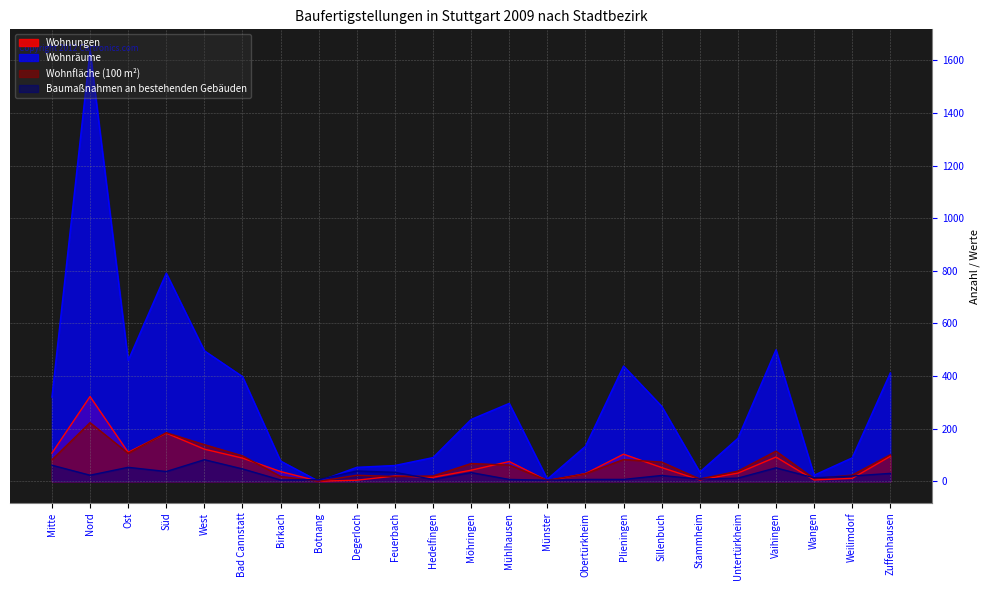

Rank the series by their maximum value, from highest to lowest.

Wohnräume, Wohnungen, Wohnfläche (100 m²), Baumaßnahmen an bestehenden Gebäuden